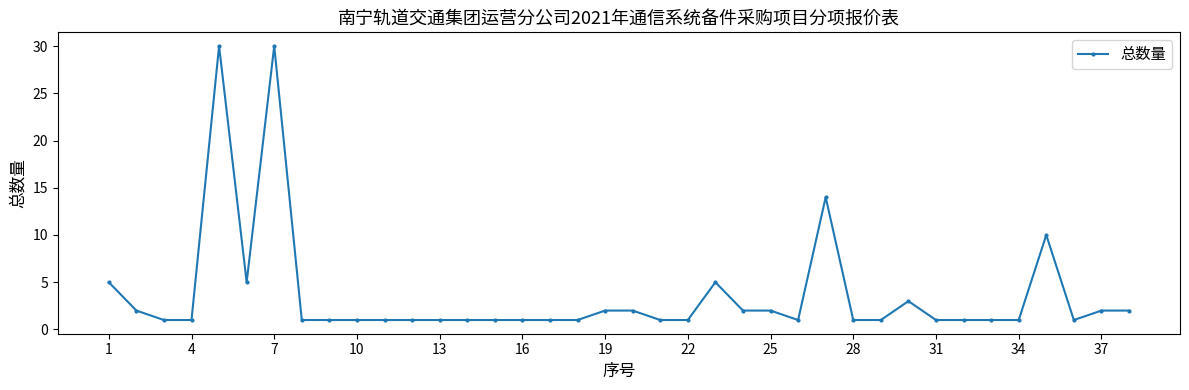

True or false: there are more than 2 points higher than both neighbors.

True